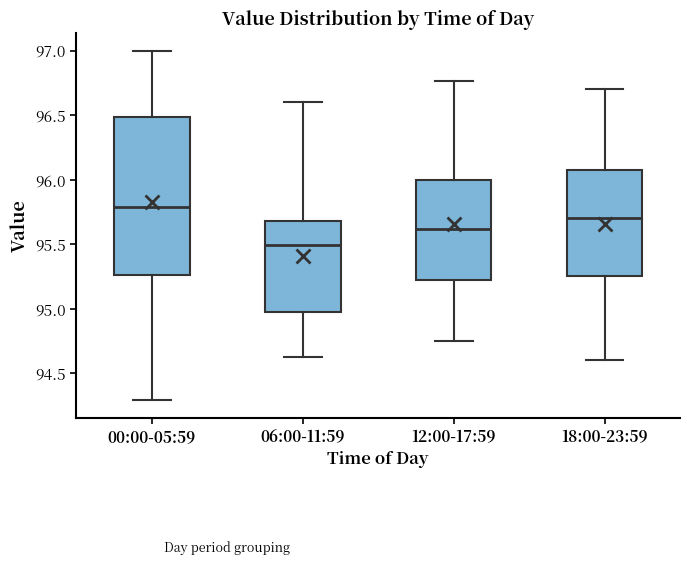

Reading left to right, transcribe this box plot: for each box, give where its median line is, the range the box spans, and where its two whiskers end, as read against the y-axis. The values are not printed on the chart, so give them approximately, as read against the axis.

00:00-05:59: median 95.80, box 95.25 to 96.50, whiskers 94.30 to 97.00
06:00-11:59: median 95.50, box 95.00 to 95.70, whiskers 94.65 to 96.60
12:00-17:59: median 95.60, box 95.25 to 96.00, whiskers 94.75 to 96.75
18:00-23:59: median 95.70, box 95.25 to 96.10, whiskers 94.60 to 96.70